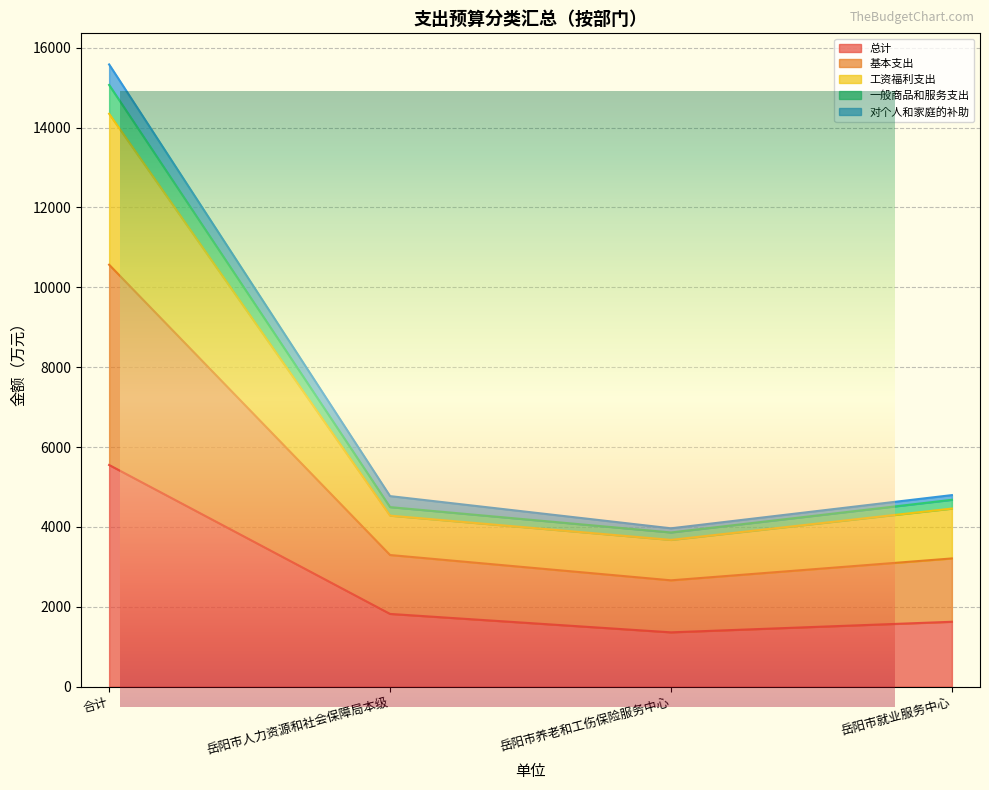

What position from the right is 岳阳市人力资源和社会保障局本级?

3